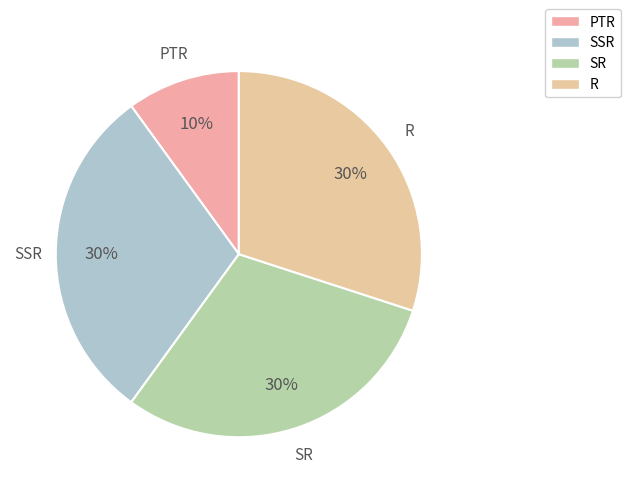

To the nearest percent, what is the combined percentage of SR and PTR?

40%